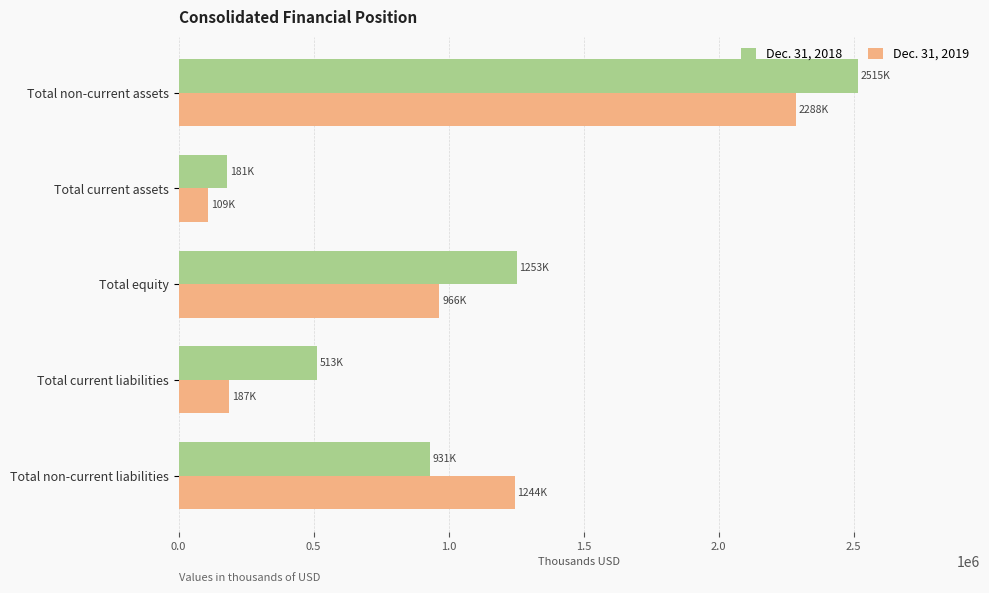

At how many categories does at least one series exceed 286880?

4